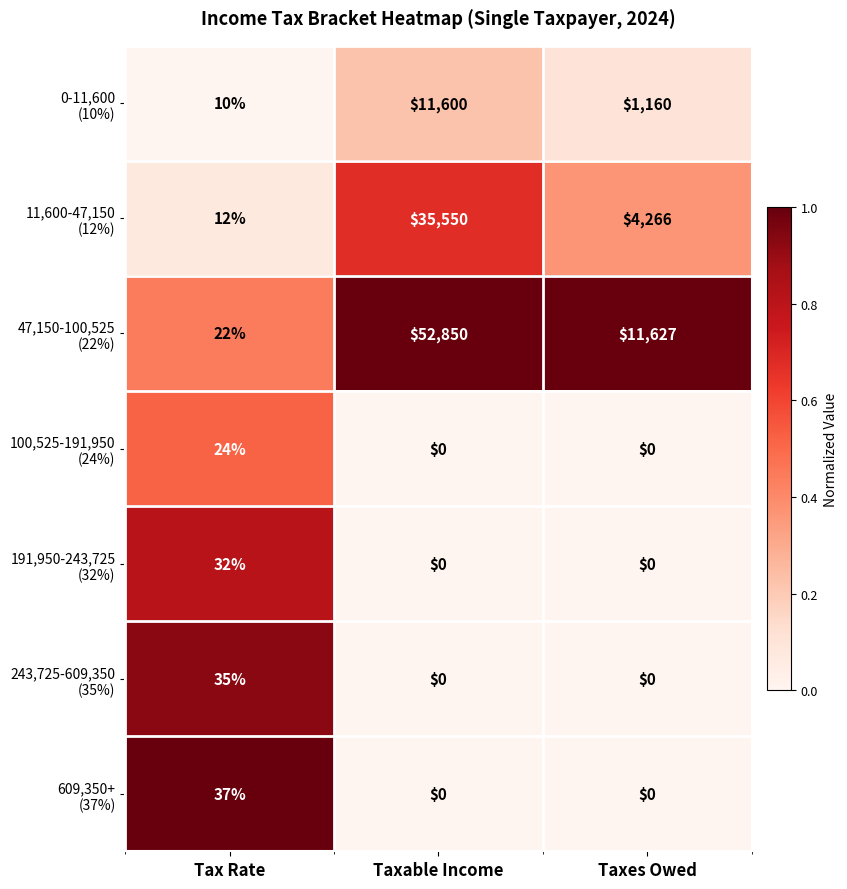

What is the difference between the highest and lowest values at Taxable Income?

52850